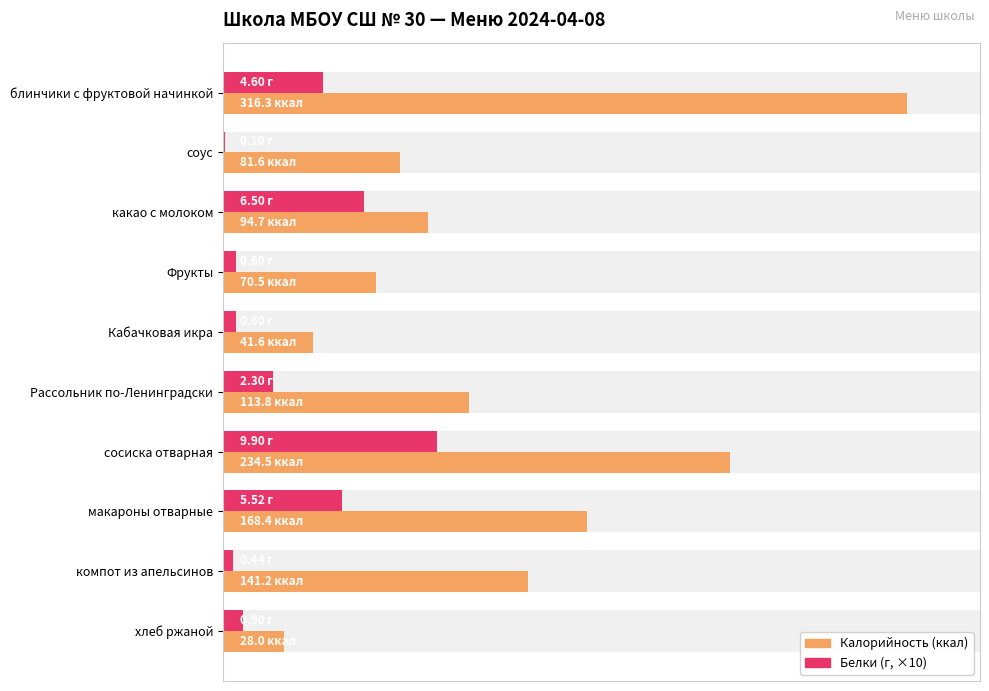

What is the difference between the maximum and minimum values in the Белки (×10) series?

98.0